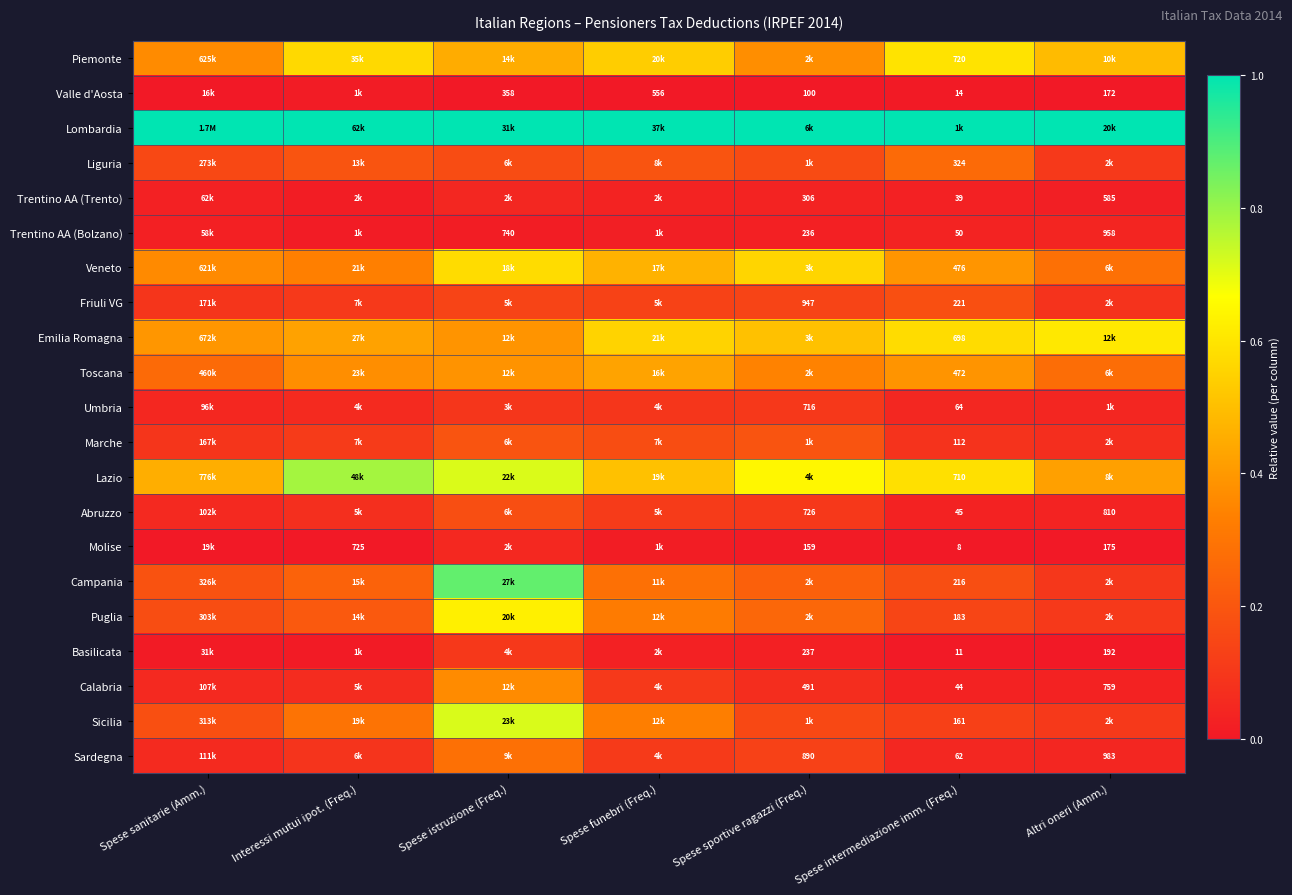

Which has a higher value, Spese funebri (Freq.) or Altri oneri (Amm.)?

Spese funebri (Freq.)